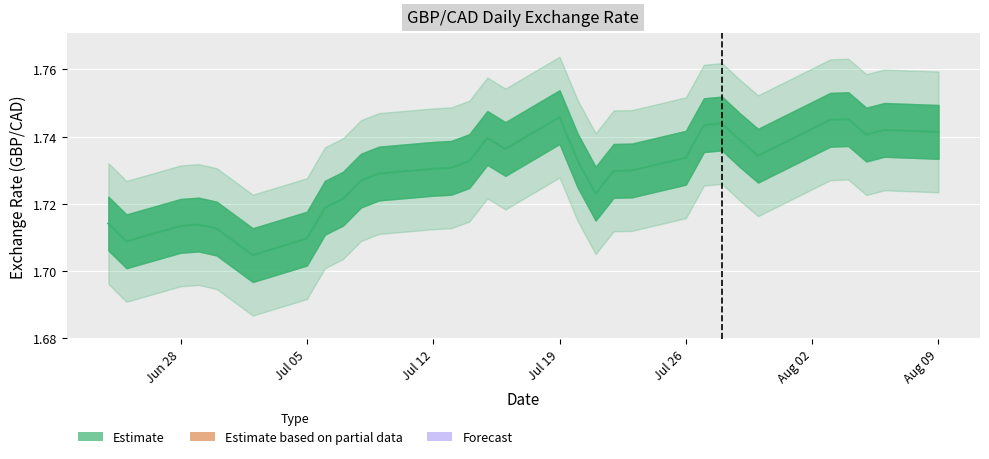

Reading left to right, transcribe all the data shown in this chart.

1.7	1.7	1.7	1.7	1.7	1.7	1.7	1.7	1.7	1.7	1.7	1.7	1.7	1.7	1.7	1.7	1.7	1.7	1.7	1.7	1.7	1.7	1.7	1.7	1.7	1.7	1.7	1.7	1.7	1.7	1.7